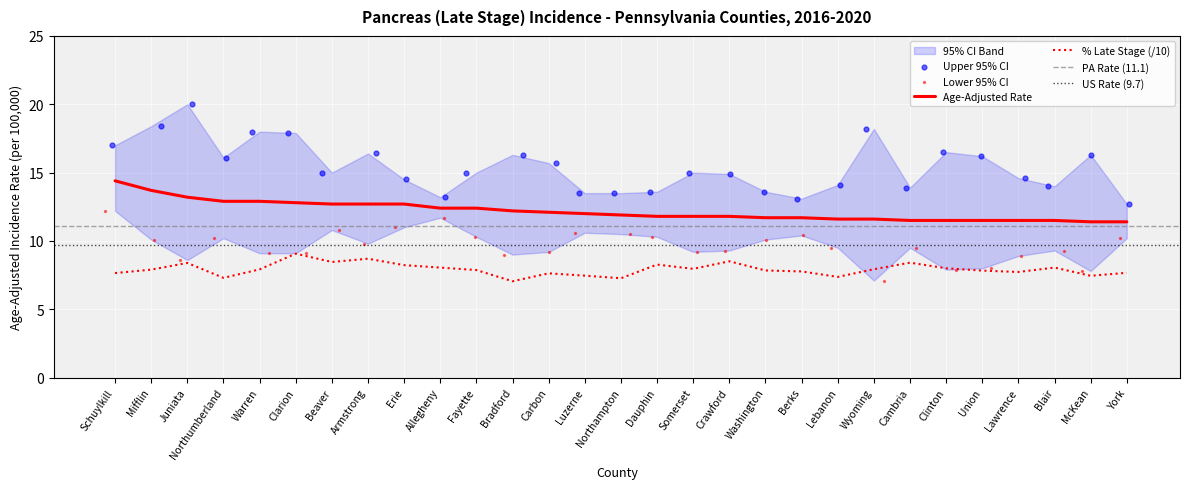

True or false: Age-Adjusted Rate and % Late Stage (/10) intersect in this chart.

False